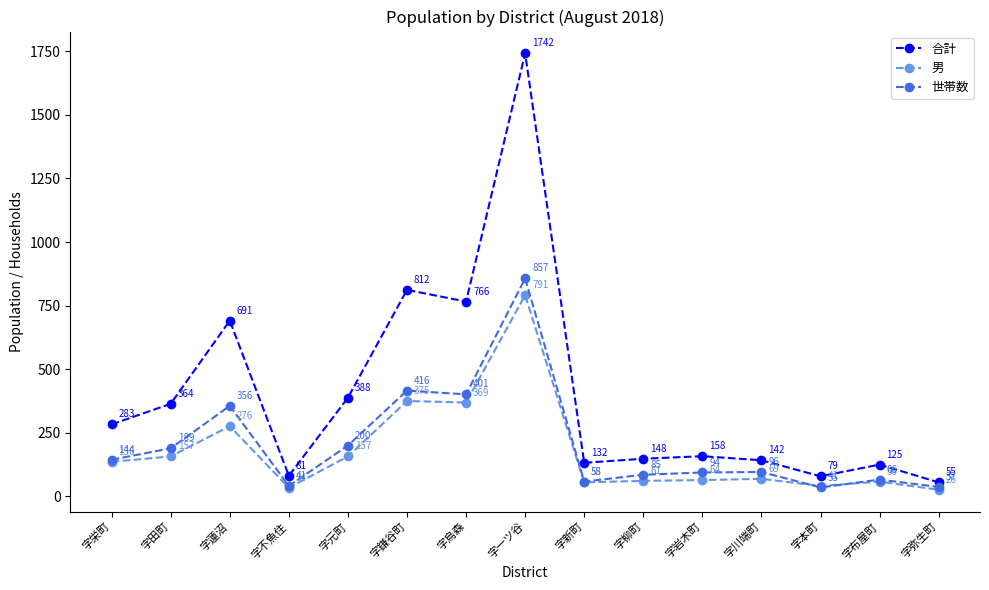

What is the total value across all series at 字柳町?

294